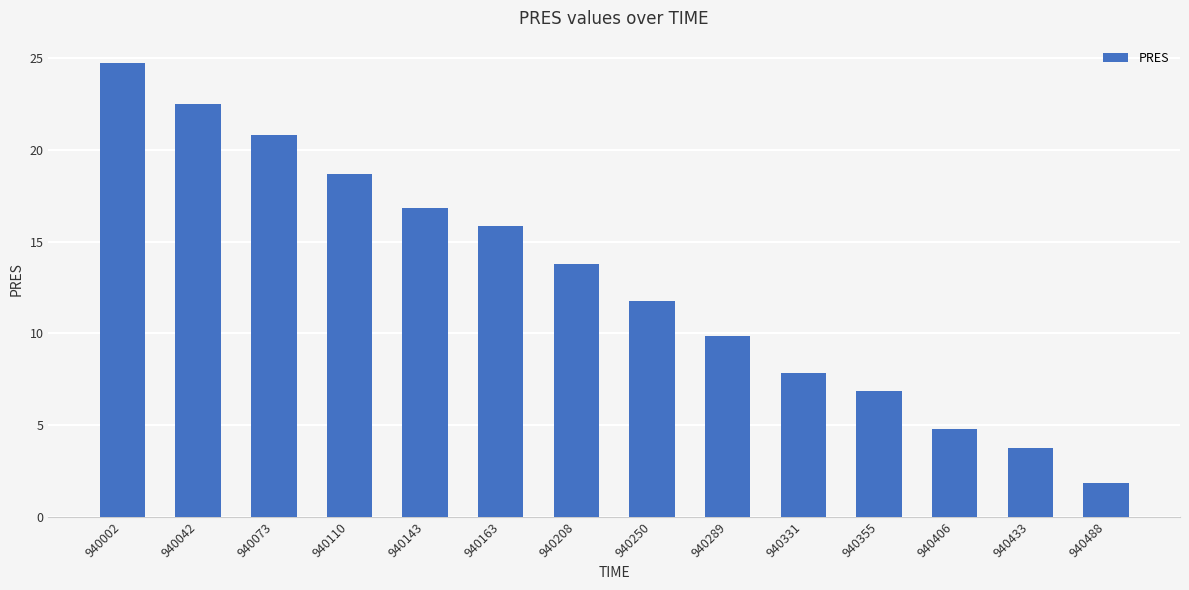

What is the value of the 12th bar from the left?

4.8